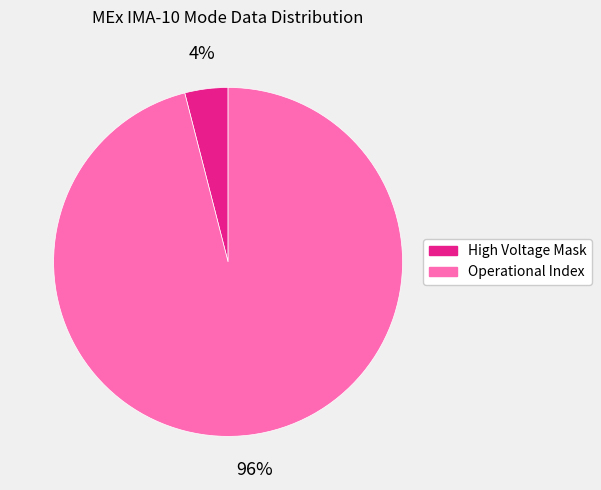

Is the sum of Operational Index and High Voltage Mask greater than half?

Yes